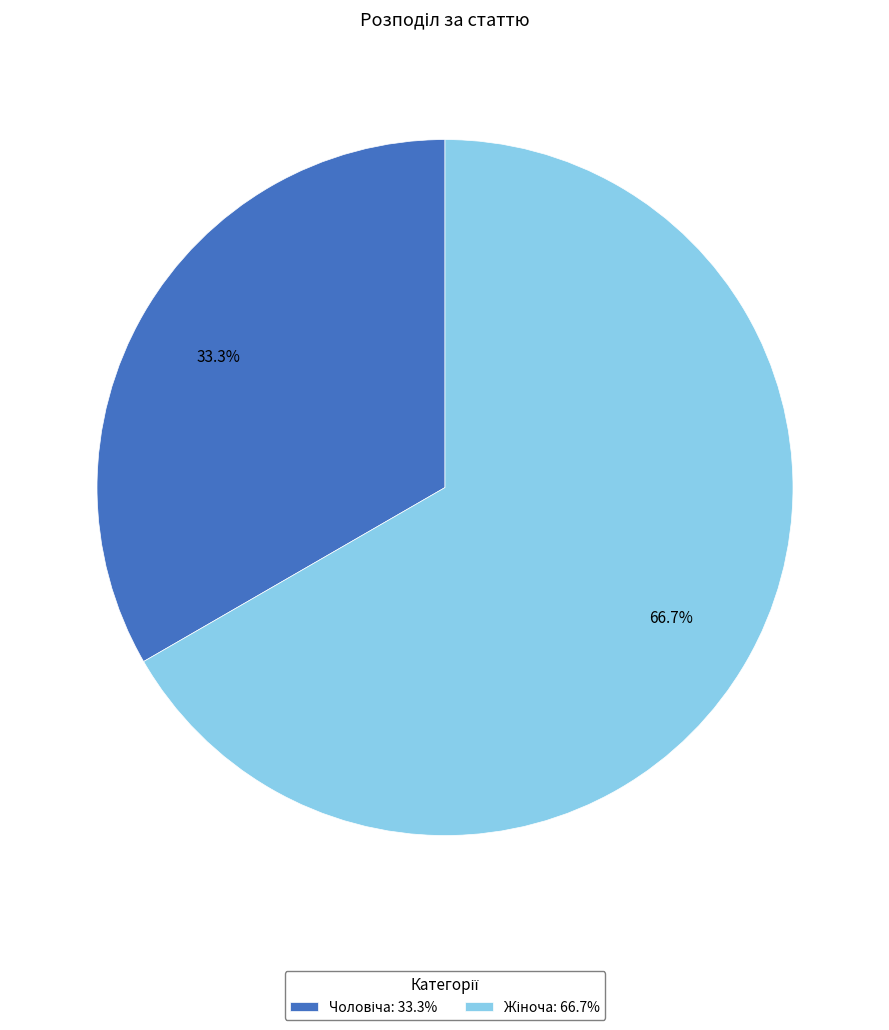

To the nearest percent, what is the average slice percentage?

50%